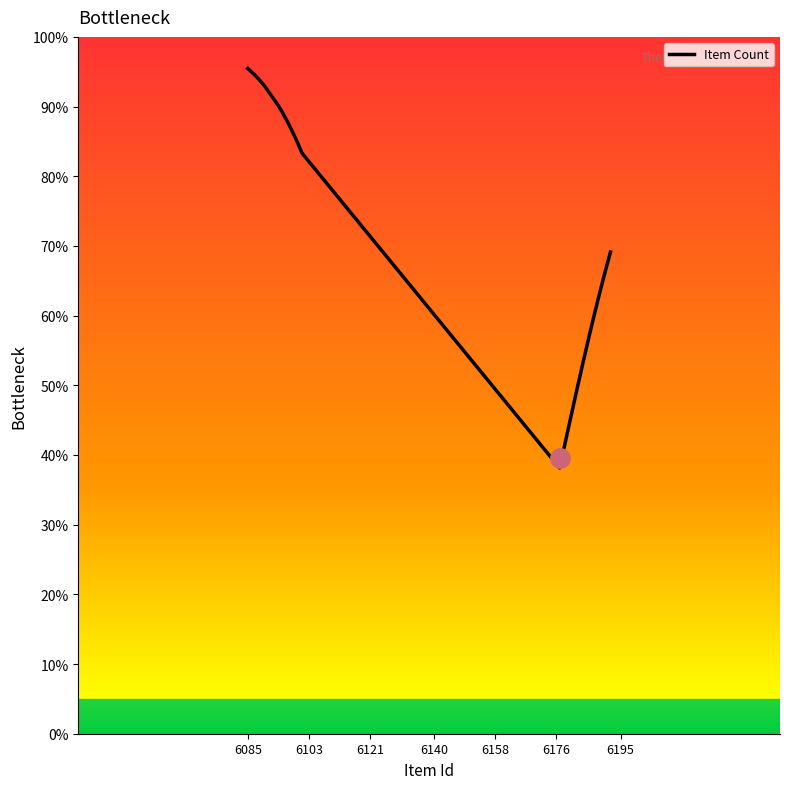

Does the chart display data point markers on the line(s)?

No